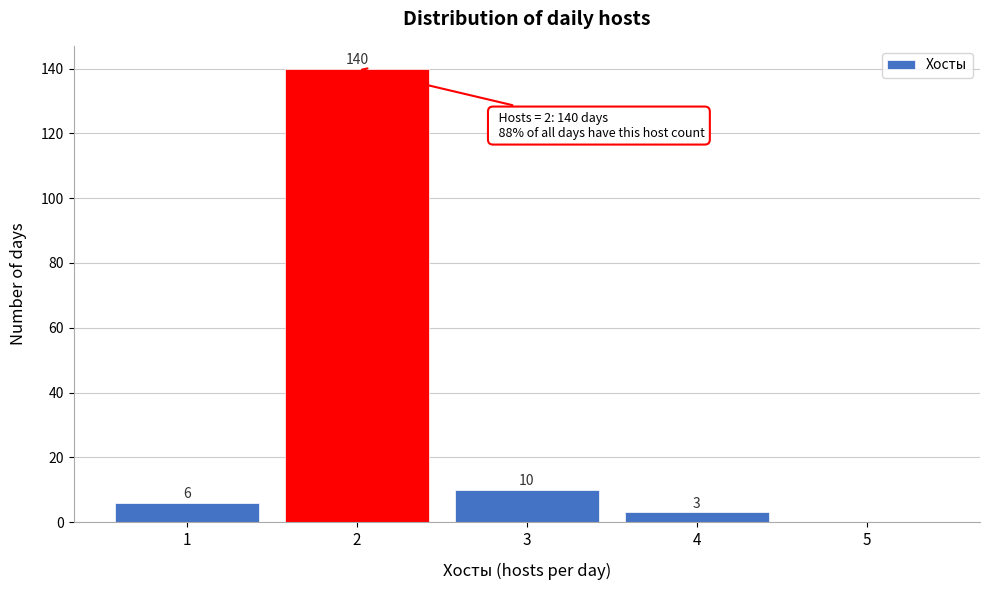

Reading right to left, transcribe all the data shown in this chart.

5=0	4=3	3=10	2=140	1=6